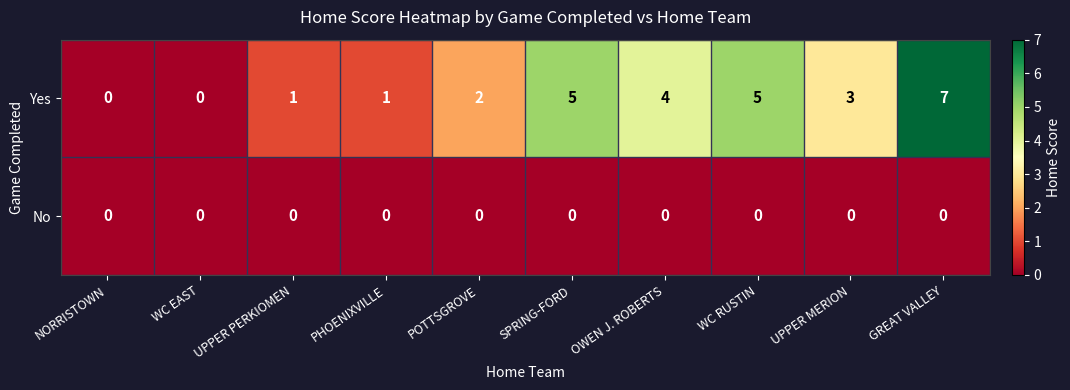

Which series has the largest total across all categories?

Yes